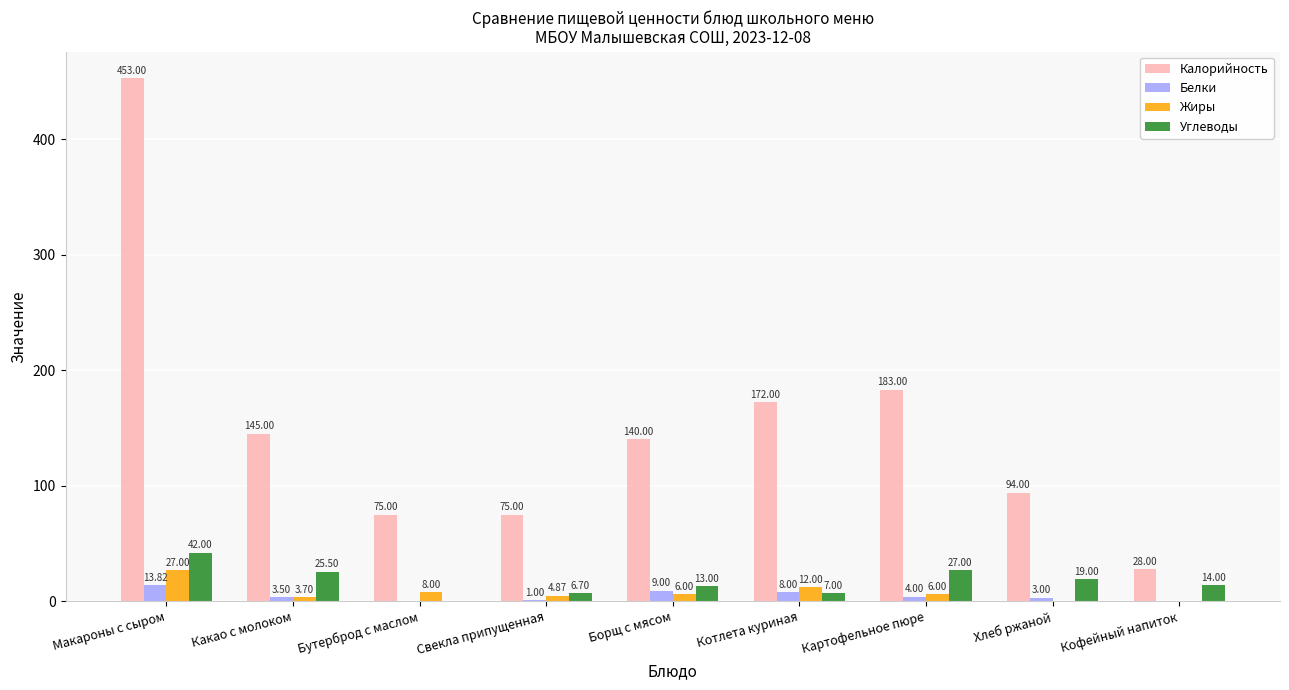

Which series has the largest total across all categories?

Калорийность